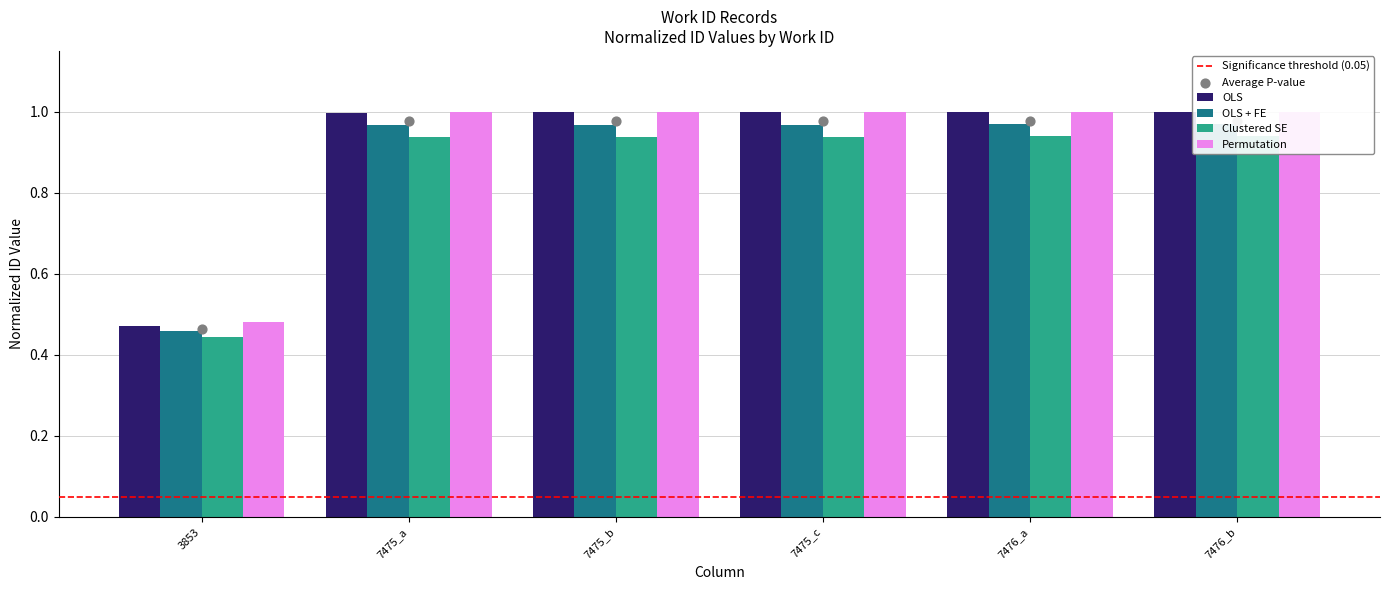

Is the value of Permutation at 7475_a greater than the value of OLS at 7475_c?

No